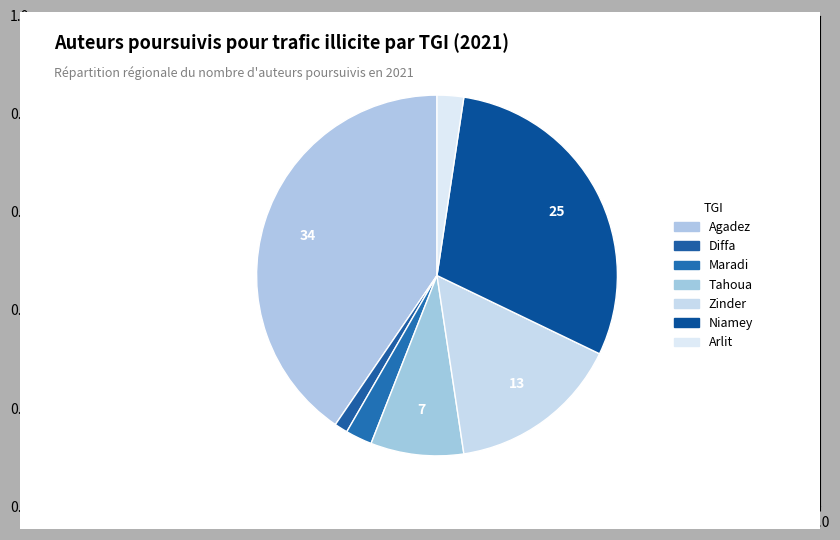

How many slices are in this pie chart?

7